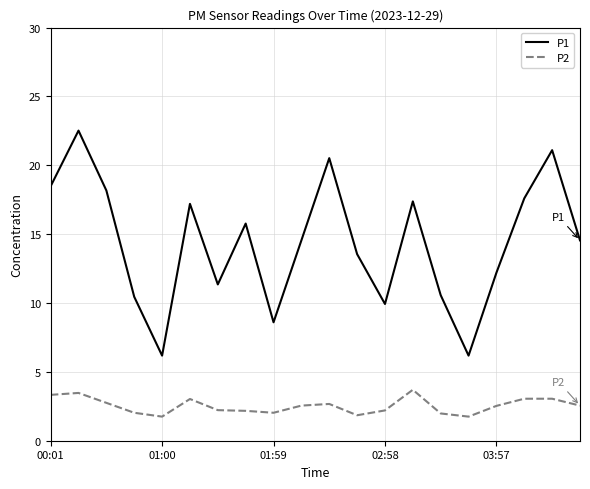

Which series has the largest total across all categories?

P1